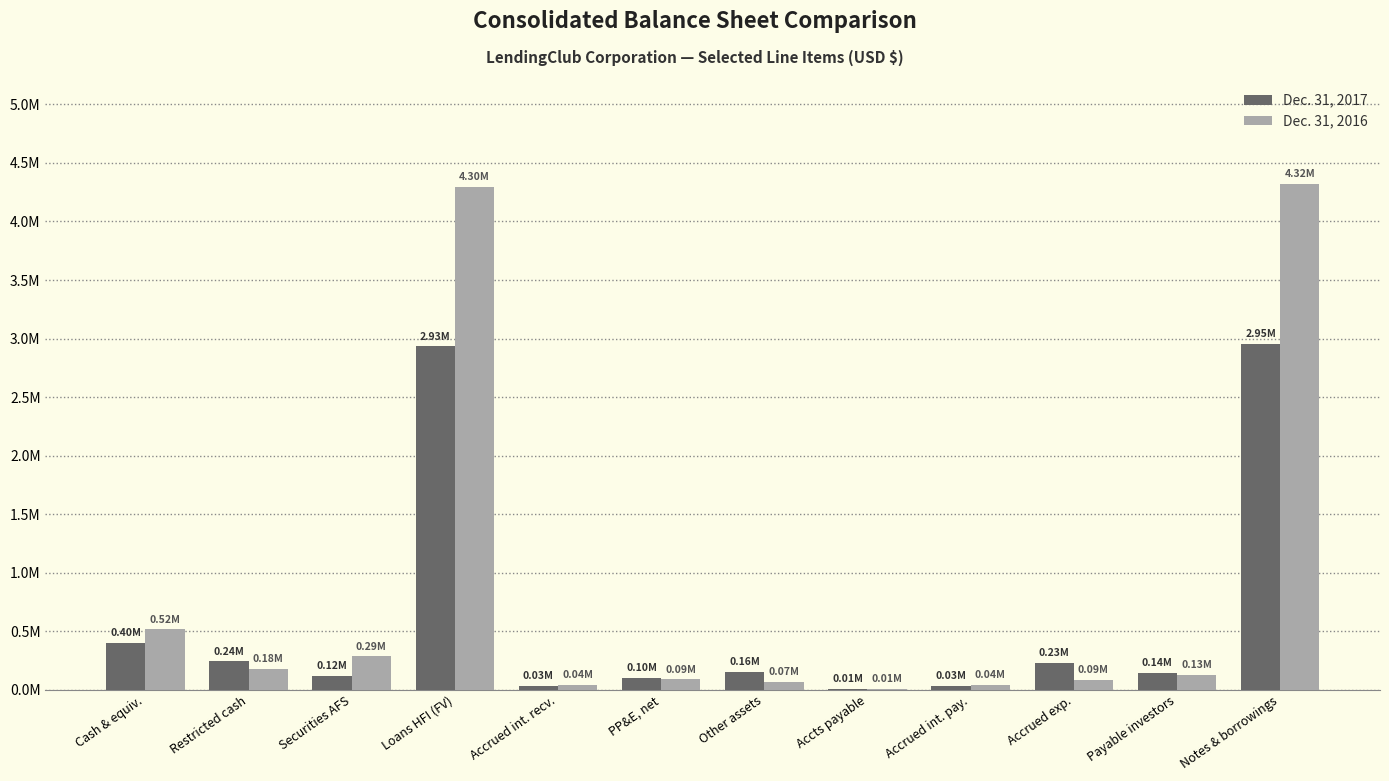

Between Cash & equiv. and Accts payable, which is larger?

Cash & equiv.